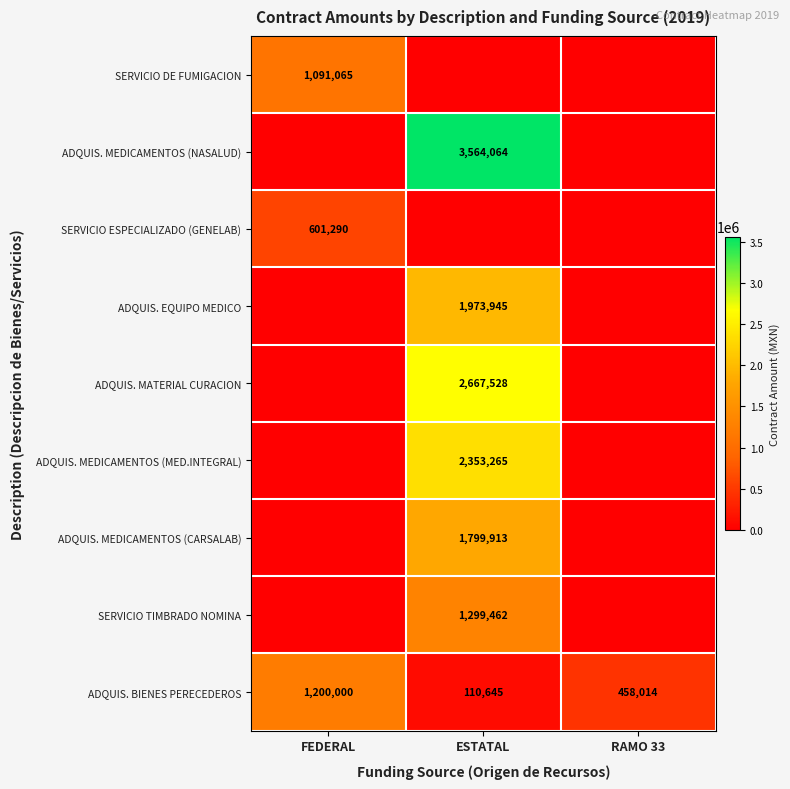

True or false: ADQUIS. MEDICAMENTOS (CARSALAB) has a value of 834023 at ESTATAL.

False